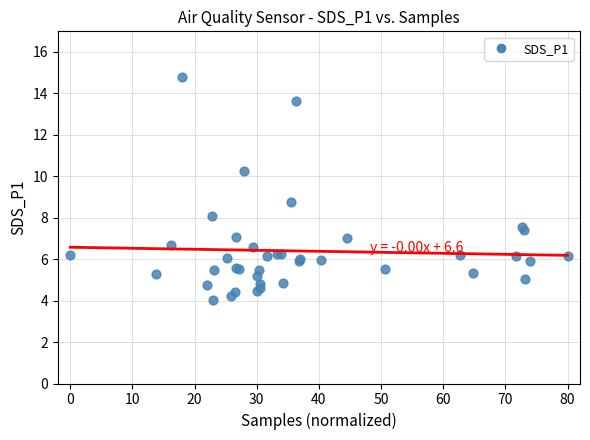

What Y value in the scatter plot is closest to 9?

8.7